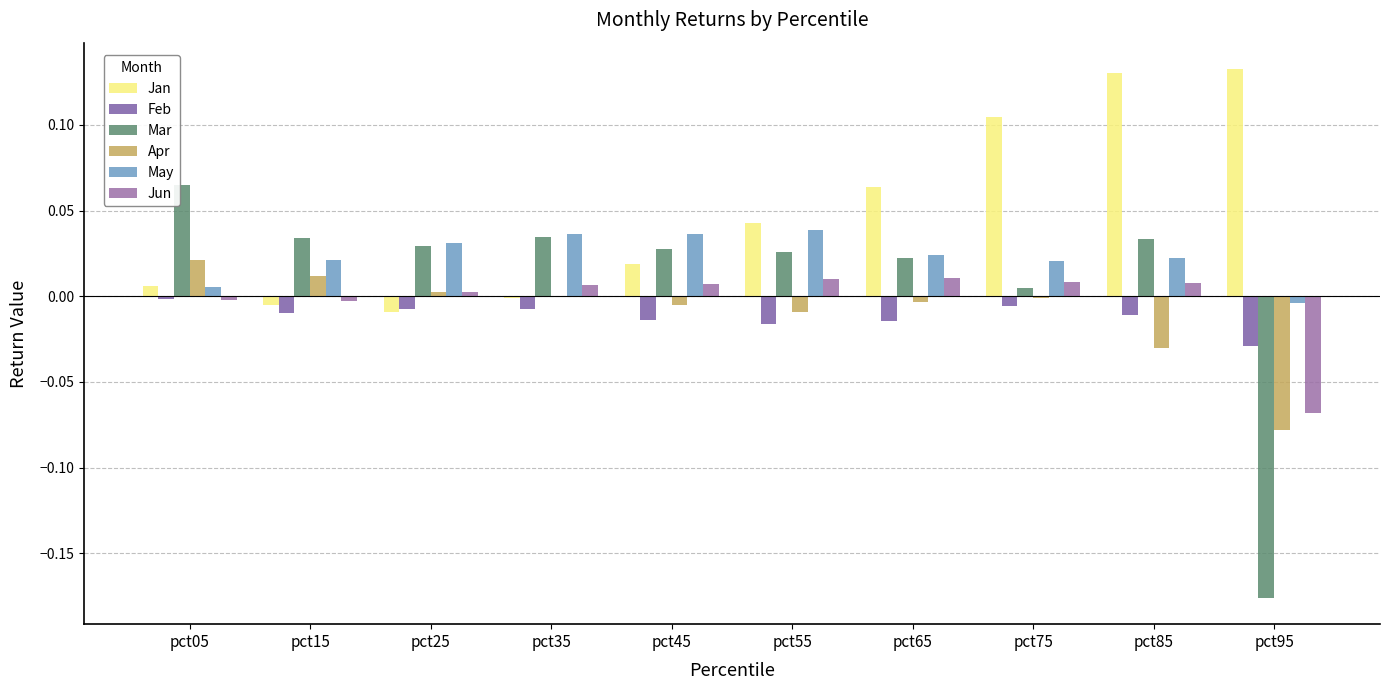

What is the total value across all series at pct95?

-0.2